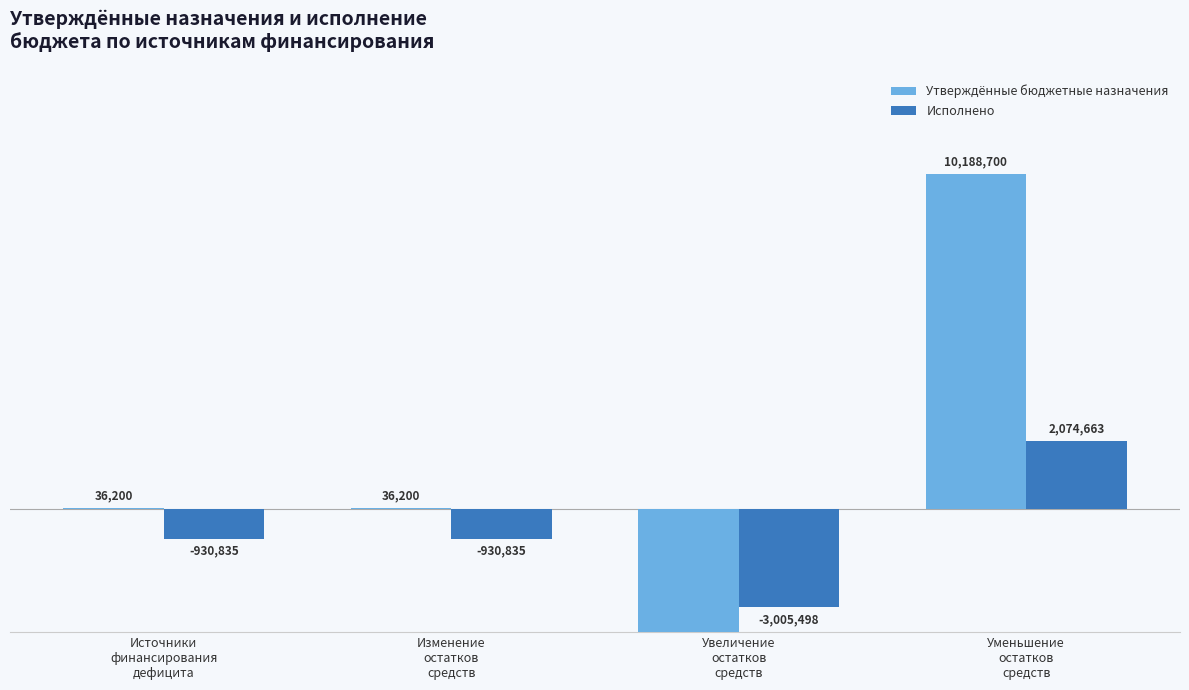

At which label does Исполнено first exceed -930834?

Уменьшение
остатков
средств